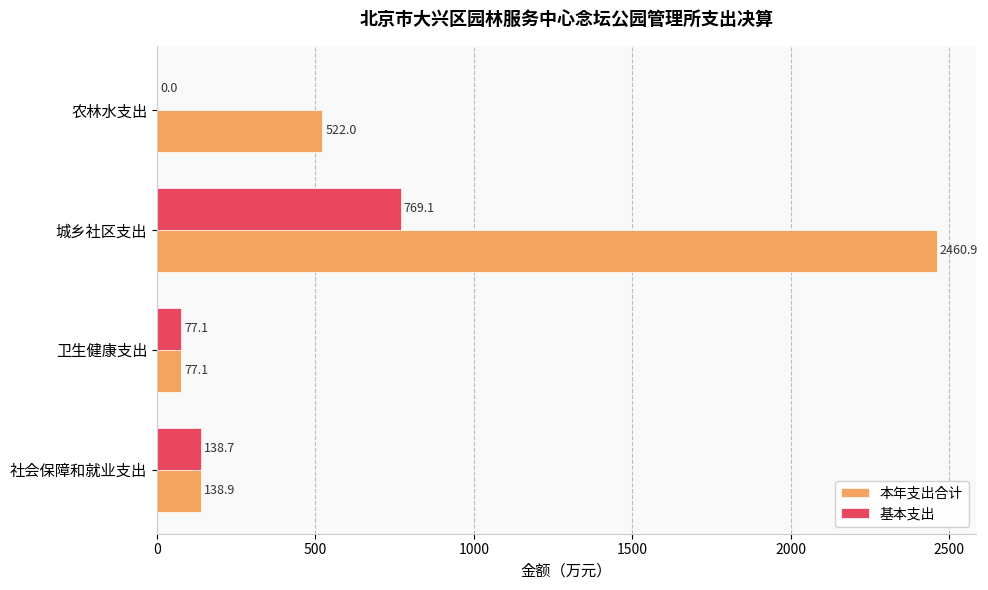

What is the sum of the 本年支出合计 values at 社会保障和就业支出 and 城乡社区支出?

2599.8